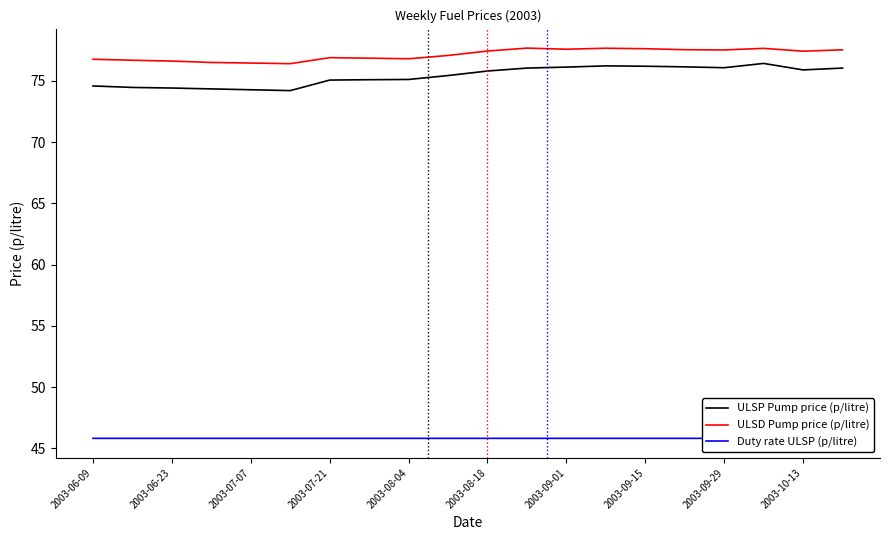

True or false: ULSP Pump price (p/litre) and ULSD Pump price (p/litre) cross at least once.

False